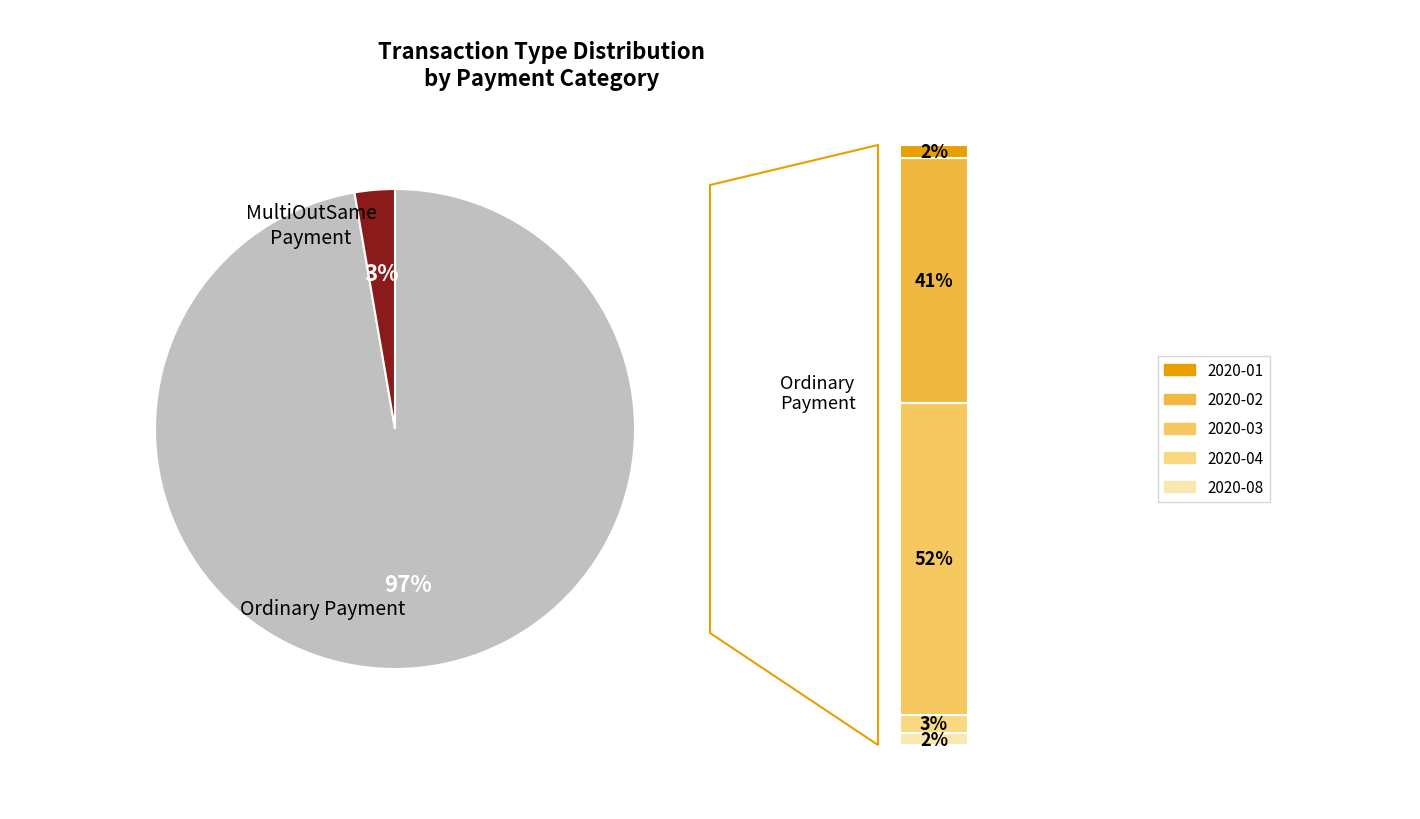

How many slices are in this pie chart?

2